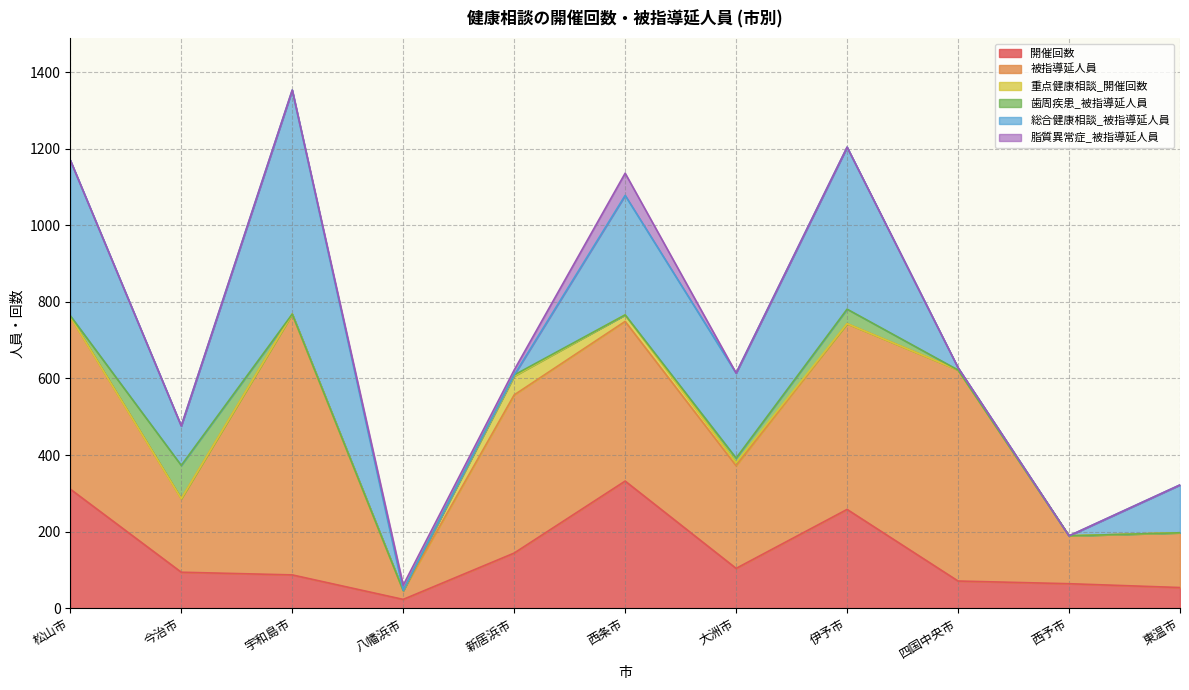

Which series has the largest total across all categories?

被指導延人員